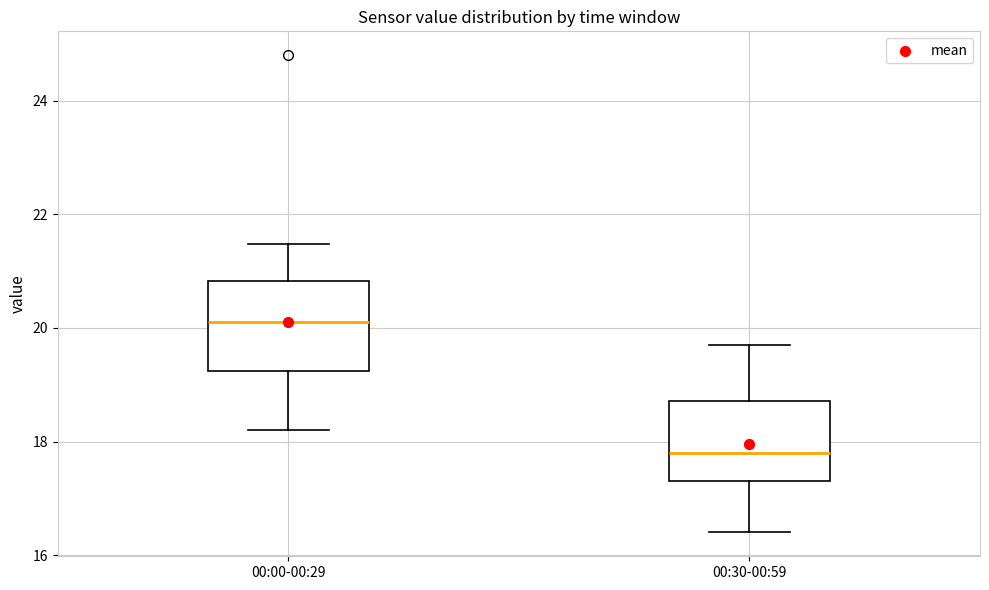

Reading left to right, transcribe this box plot: for each box, give where its median line is, the range the box spans, and where its two whiskers end, as read against the y-axis. The values are not printed on the chart, so give them approximately, as read against the axis.

00:00-00:29: median 20.2, box 19.2 to 20.8, whiskers 18.2 to 21.4
00:30-00:59: median 17.8, box 17.4 to 18.8, whiskers 16.4 to 19.8